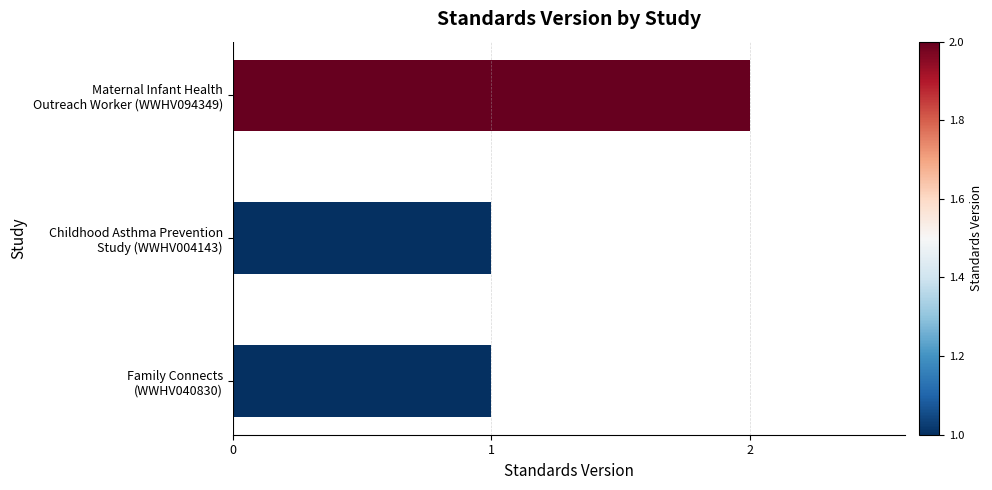

What is the sum of all values?

4